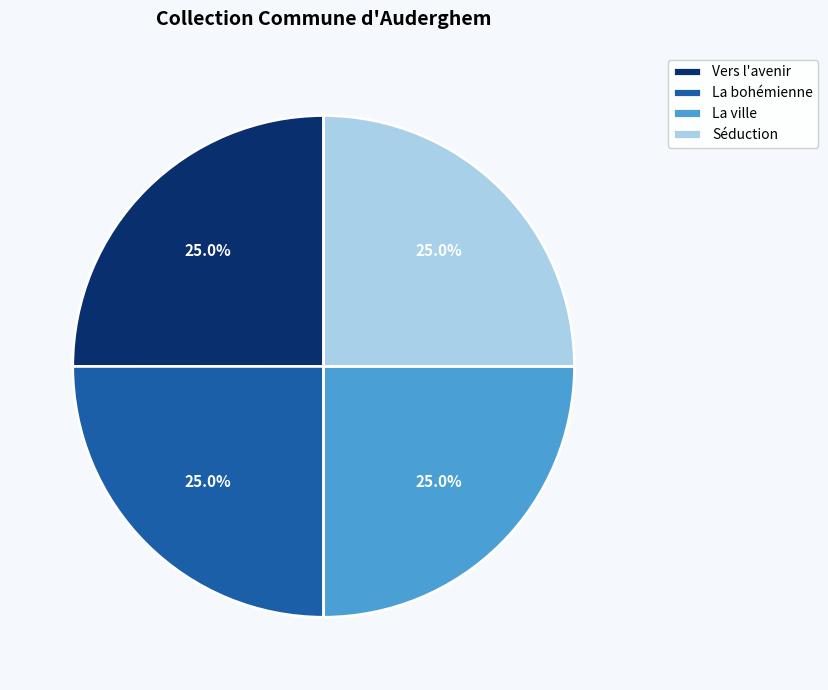

Combined, what portion of the pie is La ville and La bohémienne?

50.0%